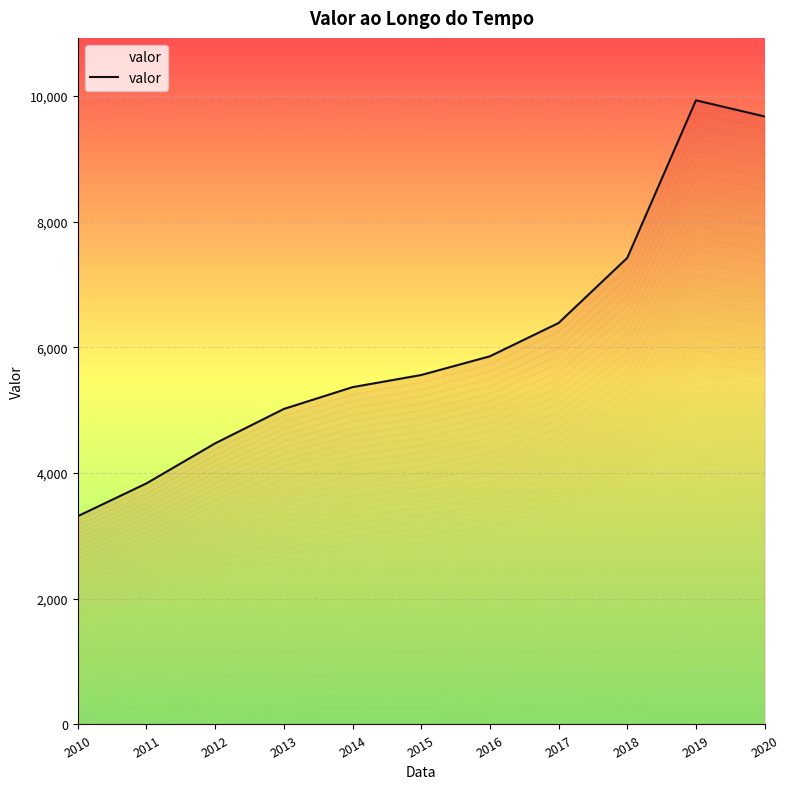

At which label does the data first exceed 5560?

2016